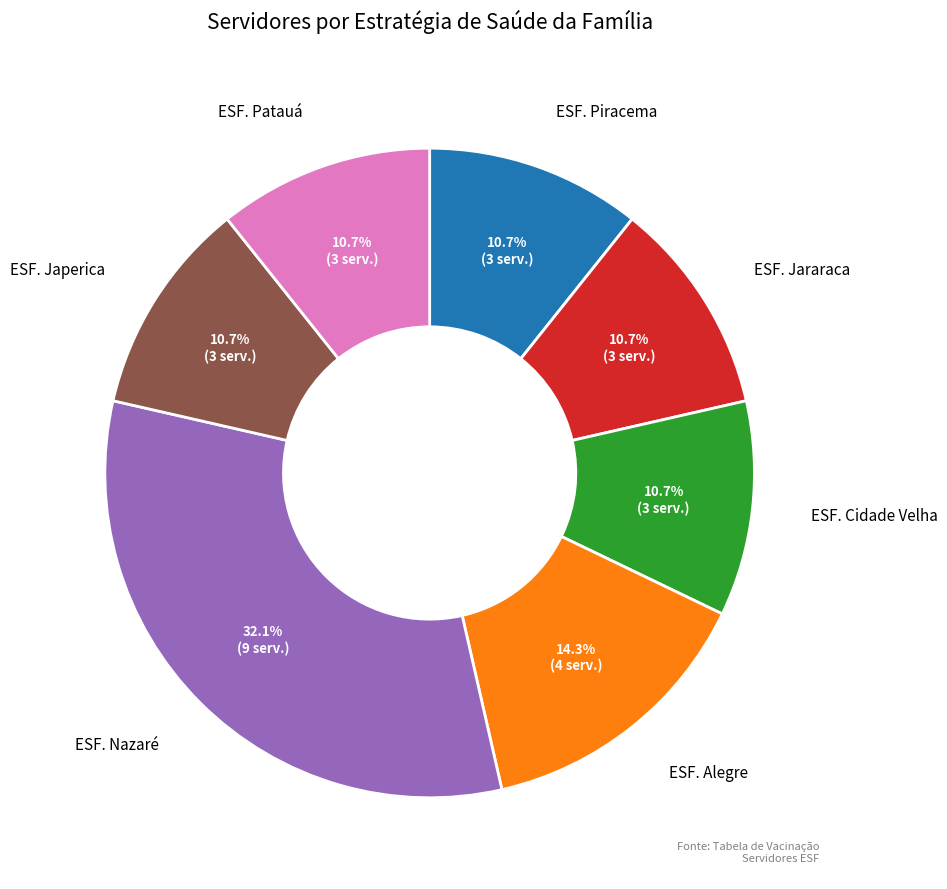

Is it true that ESF. Piracema is 18% of the pie?

False